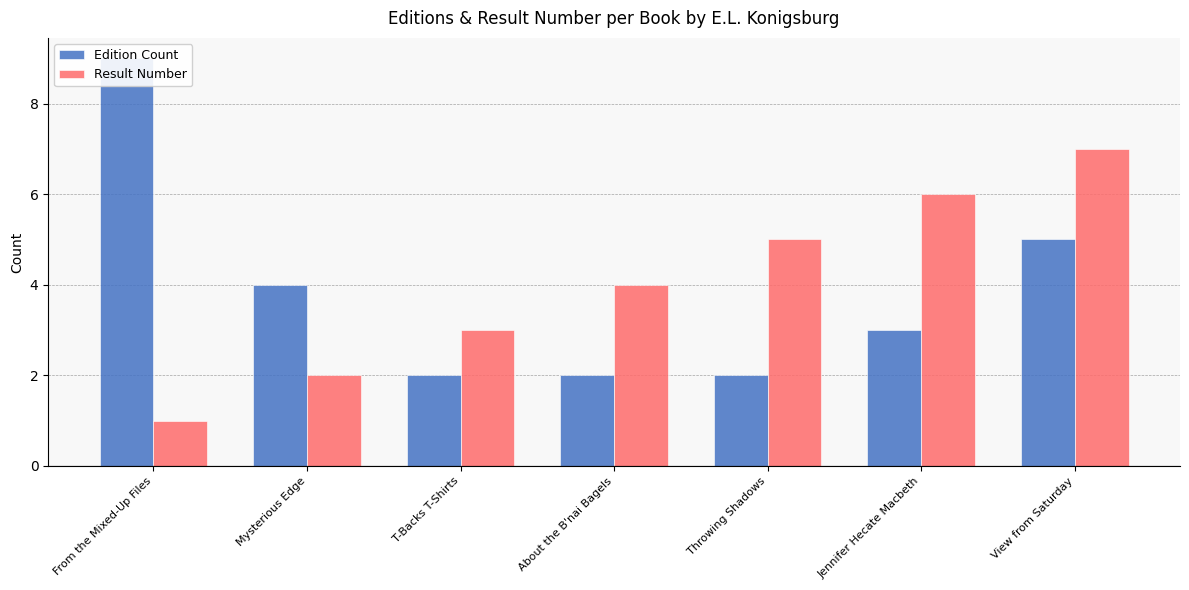

Rank the series by their average value, from highest to lowest.

Result Number, Edition Count